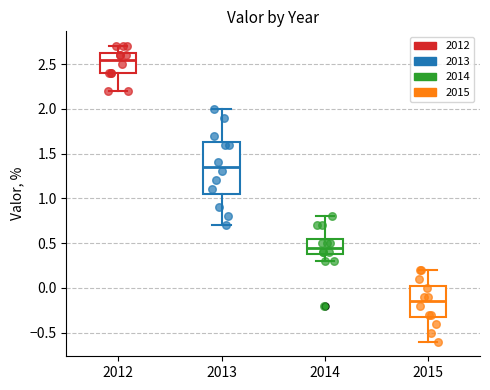

Comparing the boxes themselves (not the whiskers), which one is the tallest?

2013